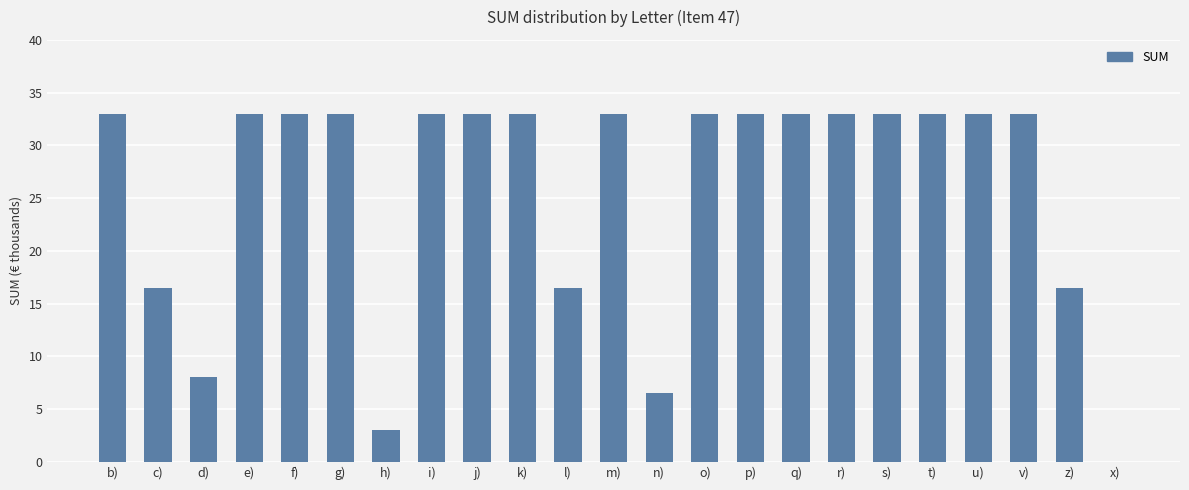

What is the sum of all values?

595.0